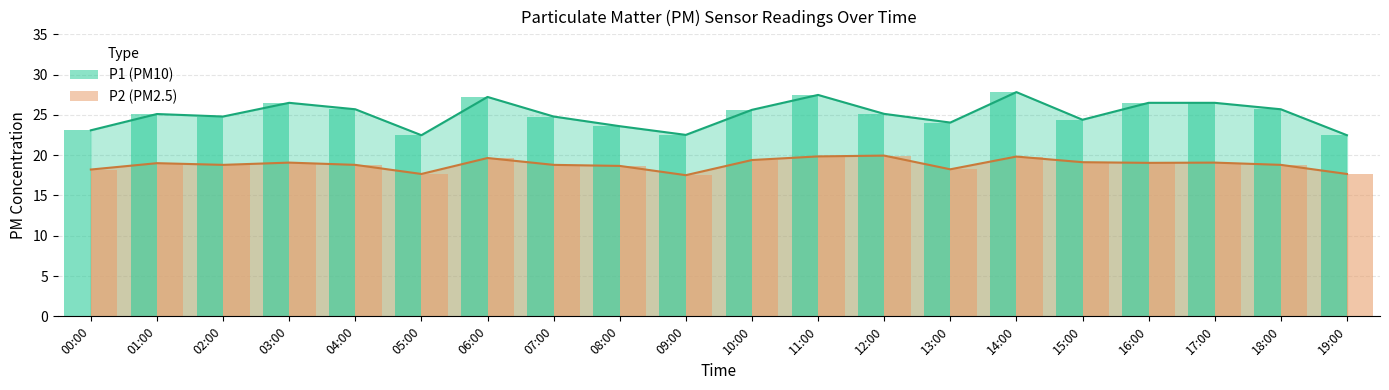

What value does the P1 series have at 06:00?

27.2